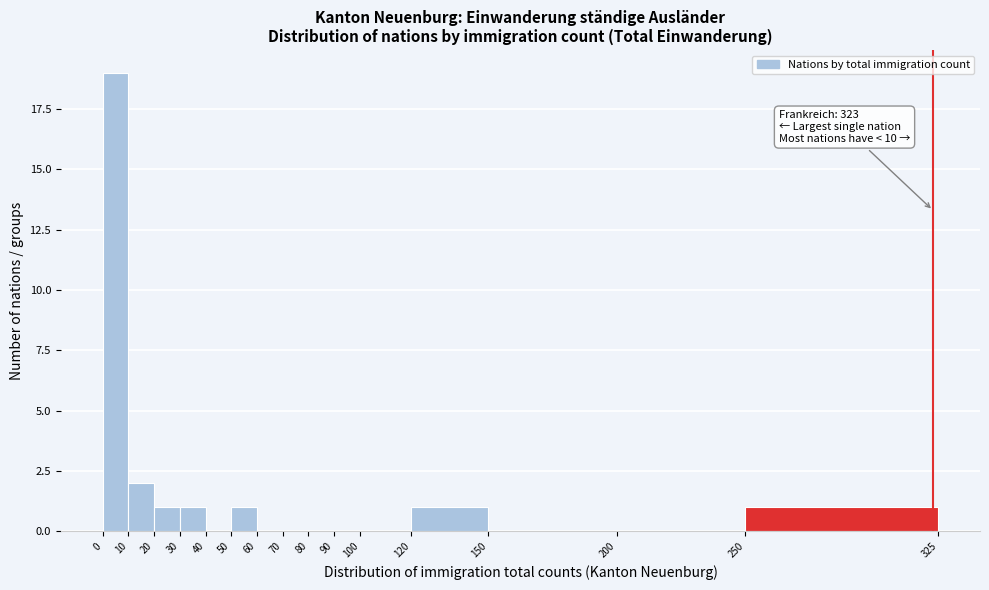

Which range on the x-axis has the tallest bar?

0 to 10